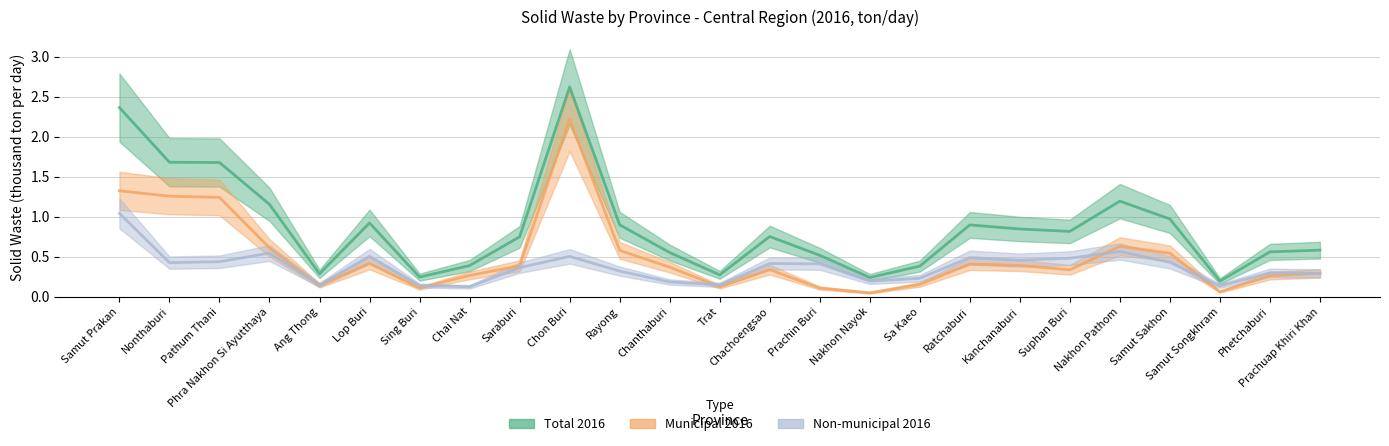

Which series changed the most between Chanthaburi and Samut Songkhram?

Total 2016